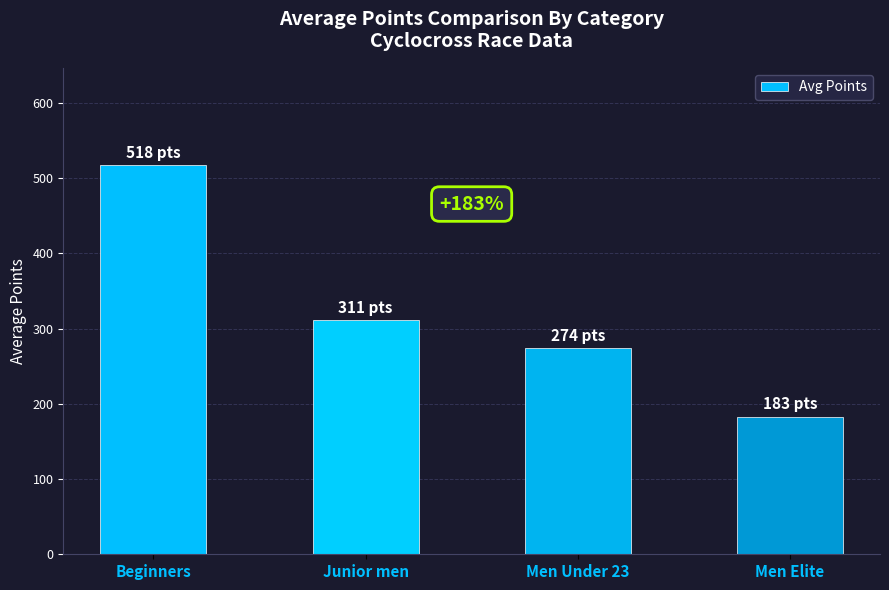

What is the difference between the values at Men Elite and Men Under 23?

90.6